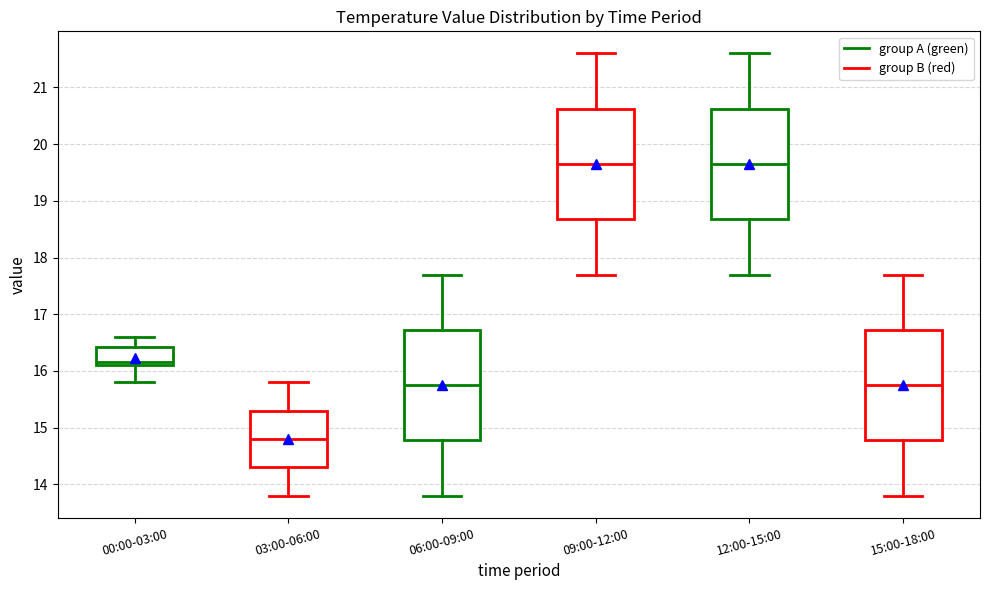

Reading left to right, read every box against the y-axis: the position of its median line, the range the box covers, and the ends of its whiskers. The values are not printed on the chart, so give them approximately, as read against the axis.

00:00-03:00: median 16.2, box 16.1 to 16.4, whiskers 15.8 to 16.6
03:00-06:00: median 14.8, box 14.3 to 15.3, whiskers 13.8 to 15.8
06:00-09:00: median 15.8, box 14.8 to 16.7, whiskers 13.8 to 17.7
09:00-12:00: median 19.7, box 18.7 to 20.6, whiskers 17.7 to 21.6
12:00-15:00: median 19.7, box 18.7 to 20.6, whiskers 17.7 to 21.6
15:00-18:00: median 15.8, box 14.8 to 16.7, whiskers 13.8 to 17.7